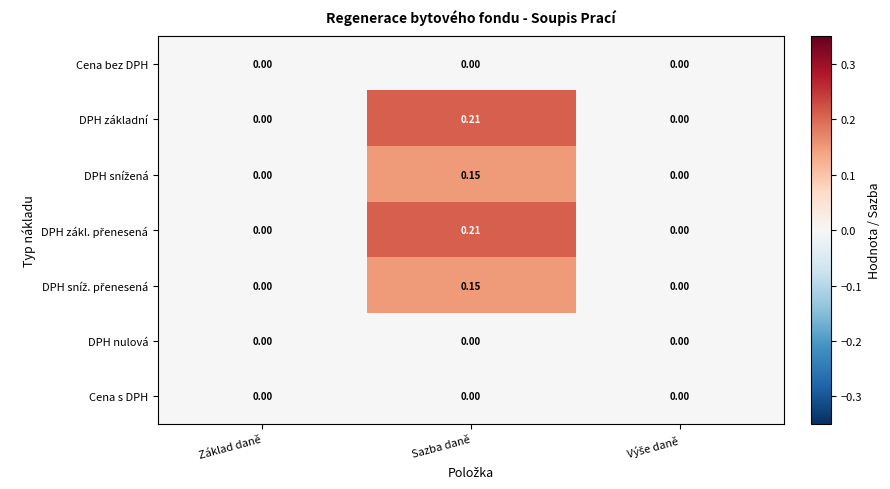

Which label corresponds to the largest value in the chart?

Sazba daně